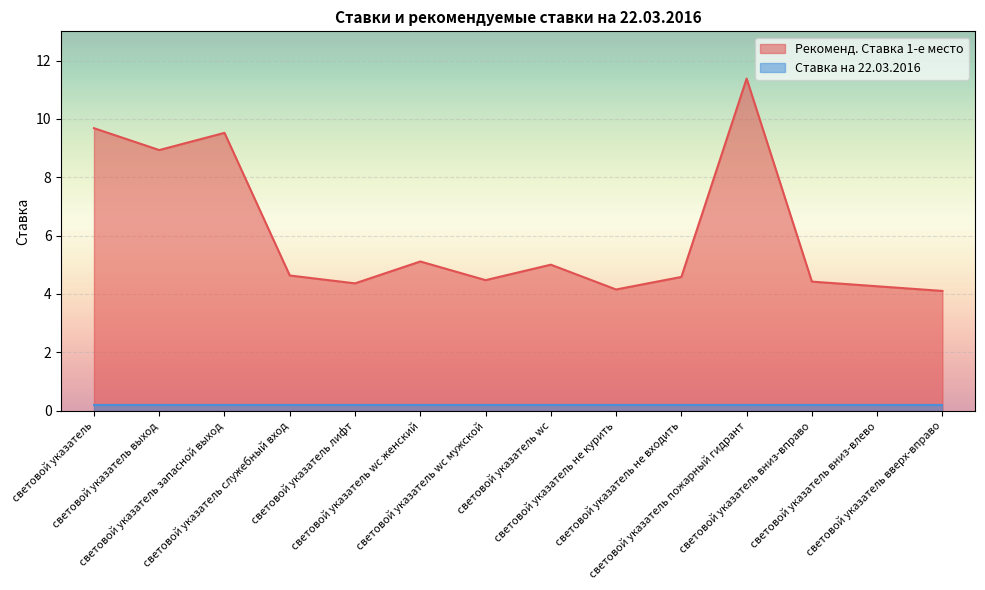

Reading left to right, list all the values displayed in this chart.

световой указатель=9.7	световой указатель выход=8.9	световой указатель запасной выход=9.5	световой указатель служебный вход=4.6	световой указатель лифт=4.4	световой указатель wc женский=5.1	световой указатель wc мужской=4.5	световой указатель wc=5.0	световой указатель не курить=4.2	световой указатель не входить=4.6	световой указатель пожарный гидрант=11.4	световой указатель вниз-вправо=4.4	световой указатель вниз-влево=4.3	световой указатель вверх-вправо=4.1